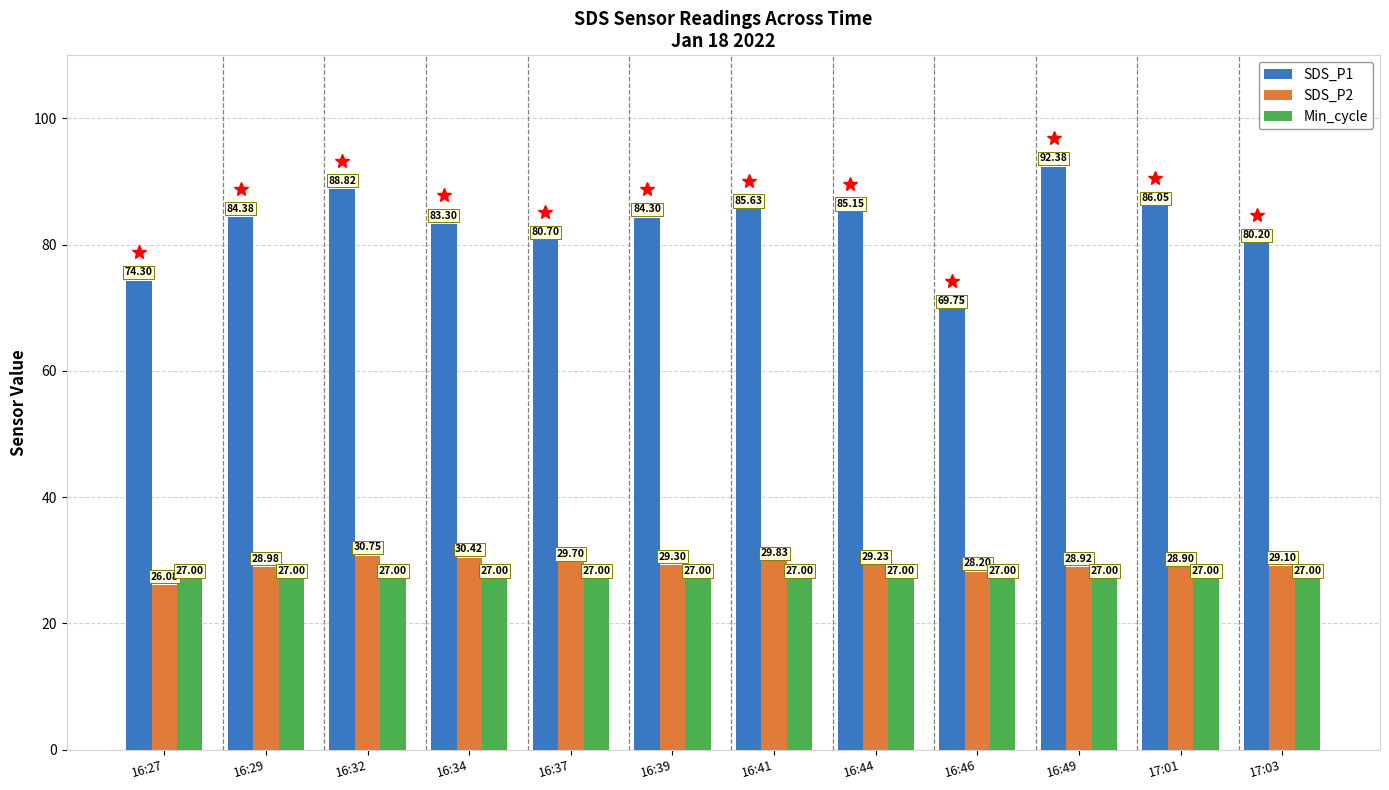

What is the spread (max minus min) of values at 16:29?

57.4